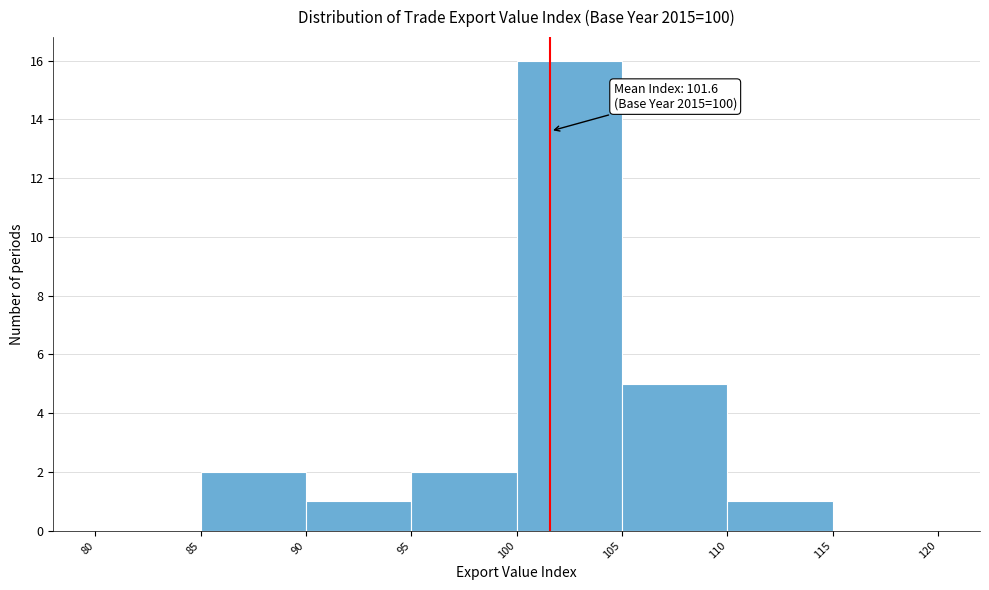

Which range on the x-axis has the tallest bar?

100 to 105